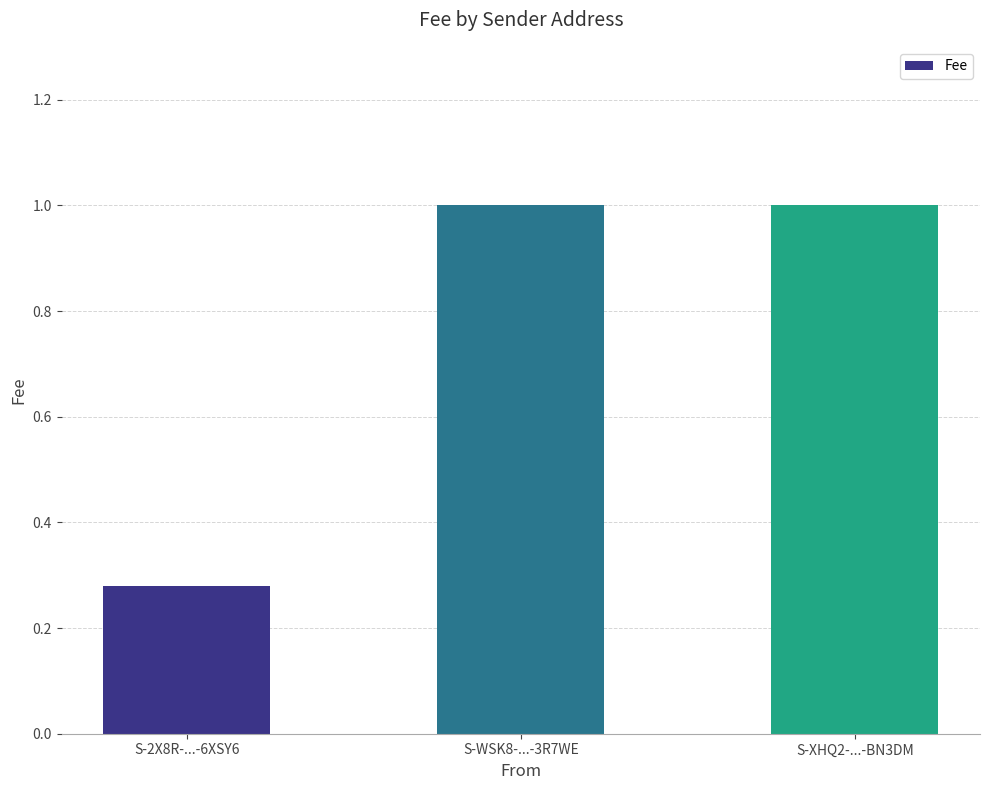

What is the difference between the second highest and minimum values?

0.7